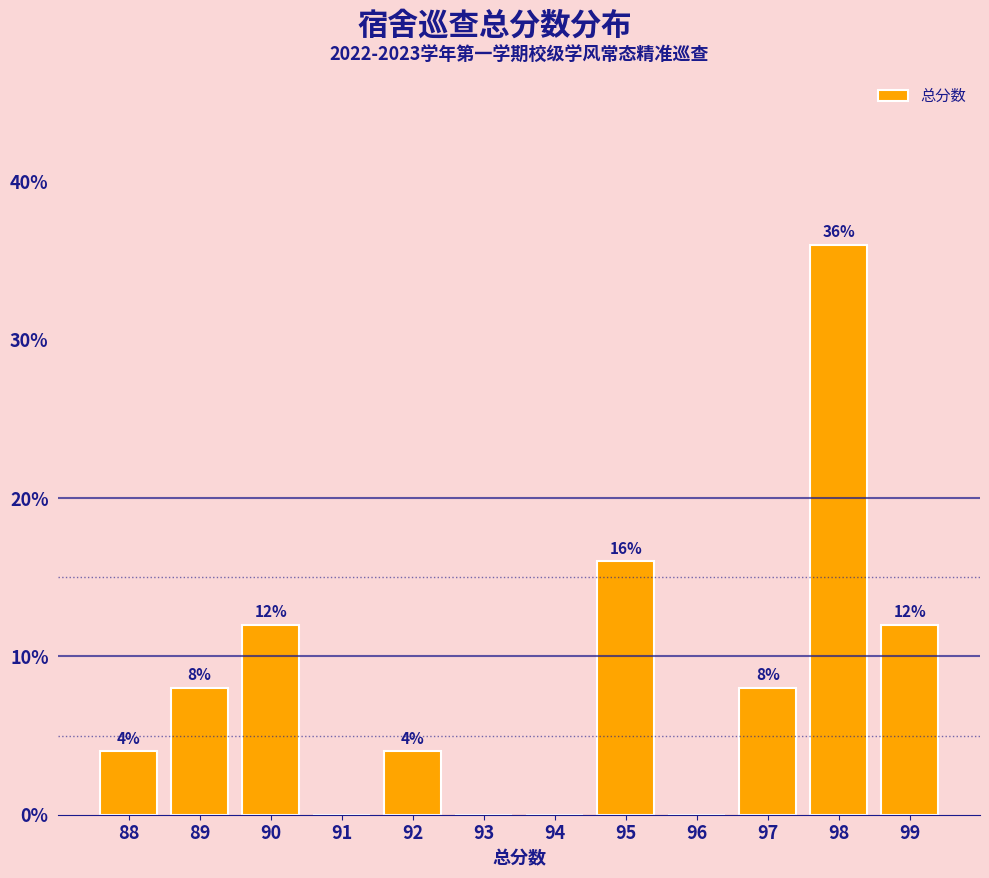

Reading left to right, what are all the values shown in this chart?

88=4	89=8	90=12	91=0	92=4	93=0	94=0	95=16	96=0	97=8	98=36	99=12